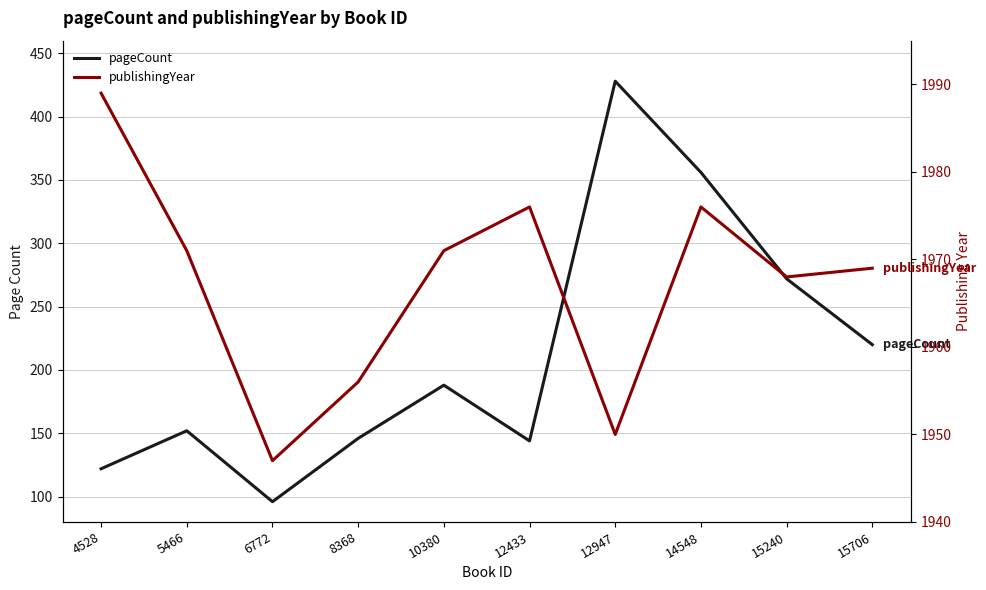

Does the chart display data point markers on the line(s)?

No